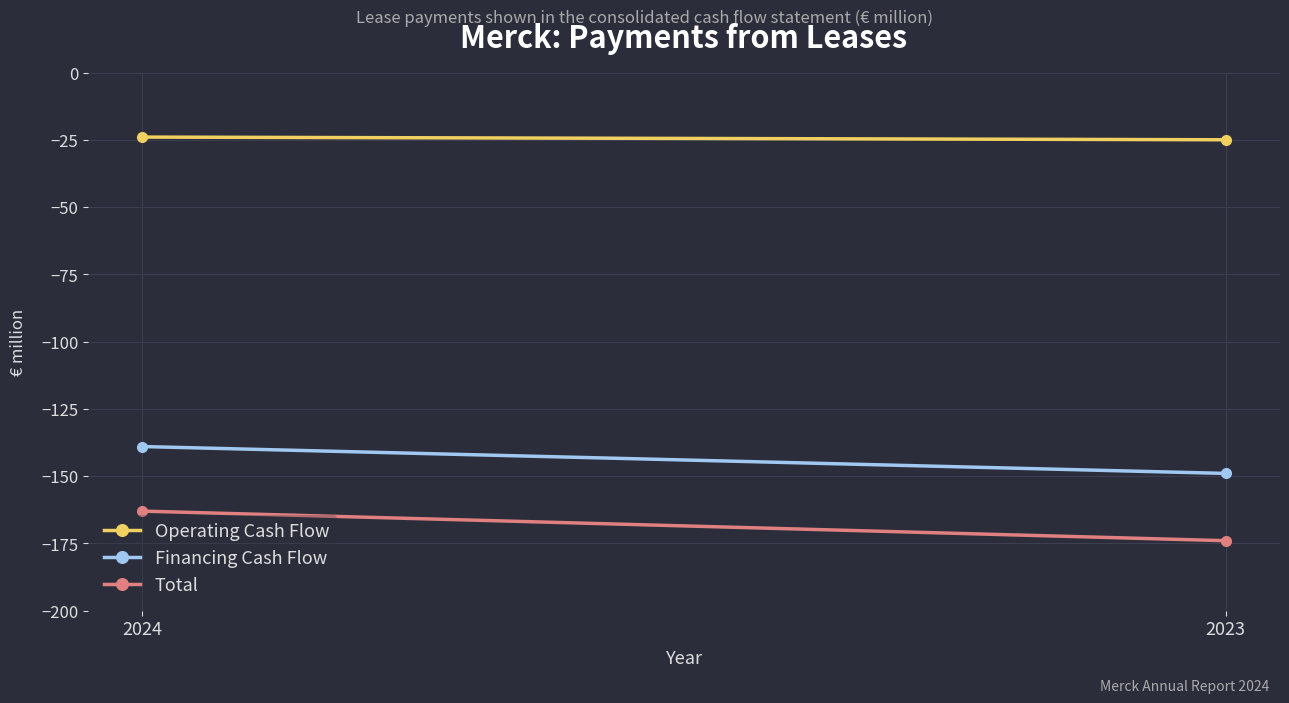

Is it true that Total equals -291 at 2024?

False